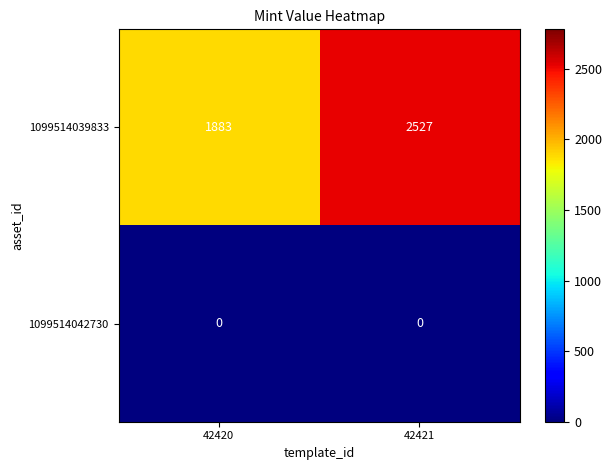

Reading right to left, what are all the values shown in this chart?

1099514039833: 2527	1883
1099514042730: 0	0